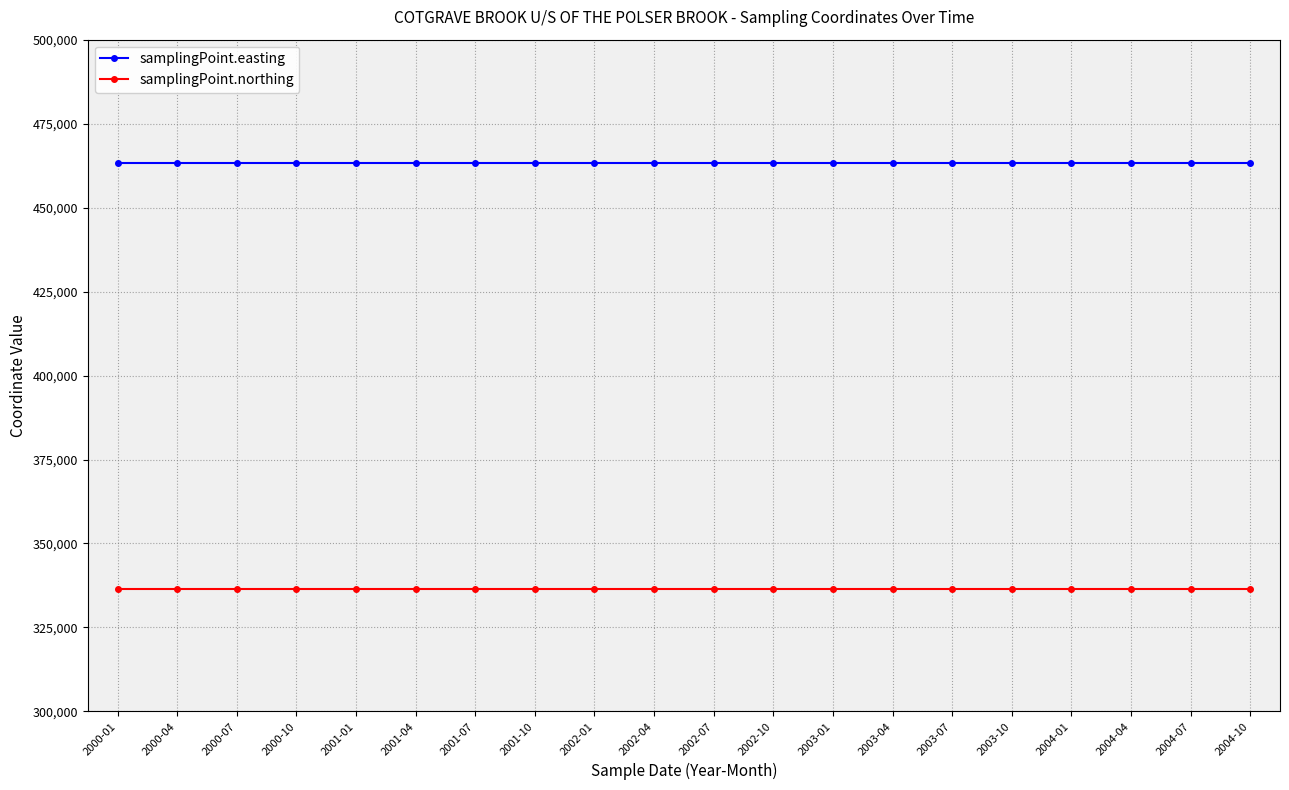

Reading left to right, what are all the values shown in this chart?

samplingPoint.easting: 463286	463286	463286	463286	463286	463286	463286	463286	463286	463286	463286	463286	463286	463286	463286	463286	463286	463286	463286	463286
samplingPoint.northing: 336456	336456	336456	336456	336456	336456	336456	336456	336456	336456	336456	336456	336456	336456	336456	336456	336456	336456	336456	336456